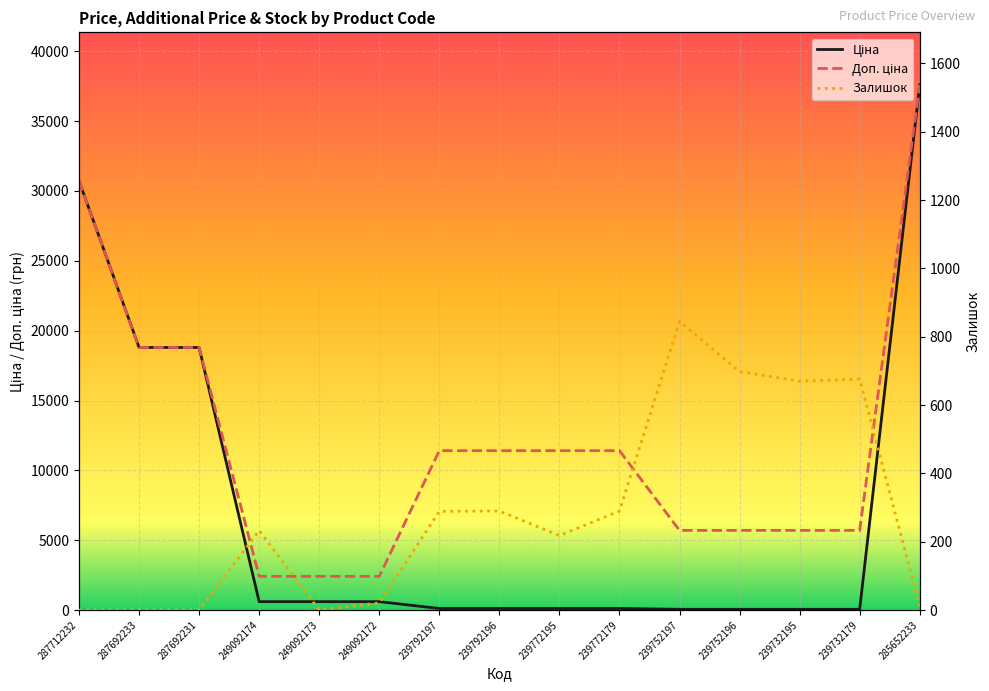

At which label does Ціна first exceed 114?

287712232